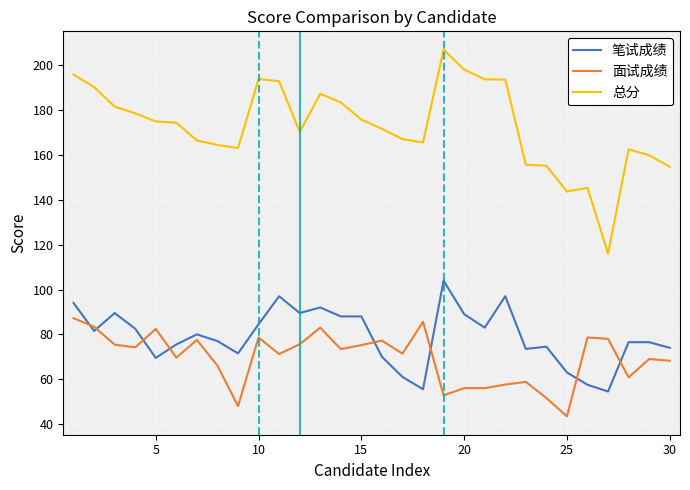

How many lines are shown in the chart?

3